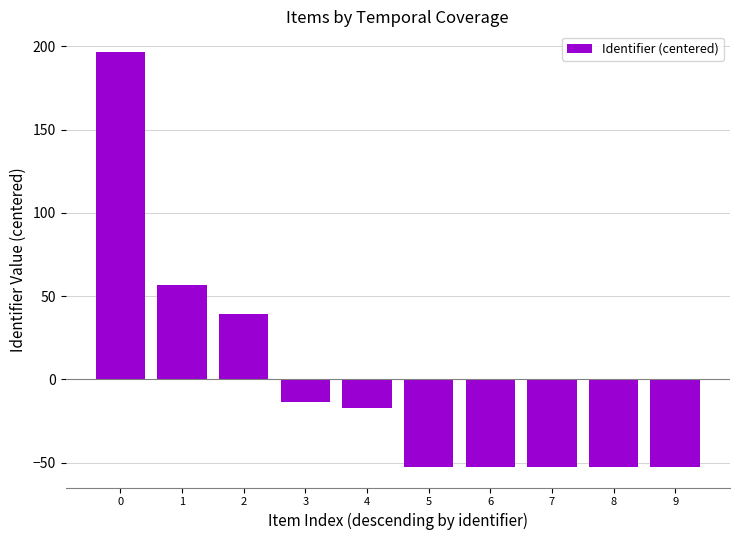

True or false: the data shows -52.4 at 6.

True